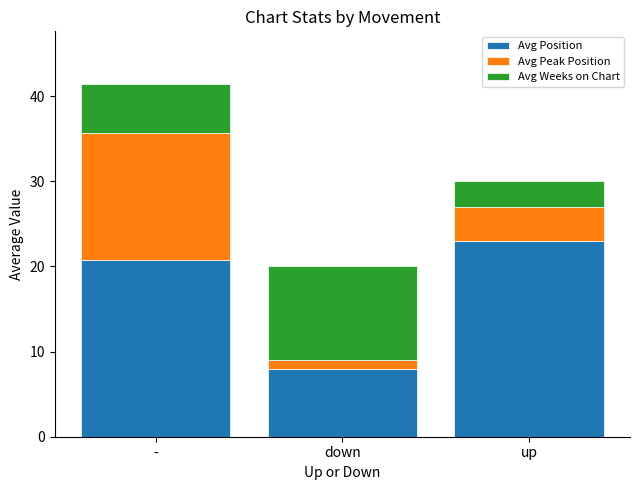

True or false: Avg Position has a value of 8.0 at down.

True